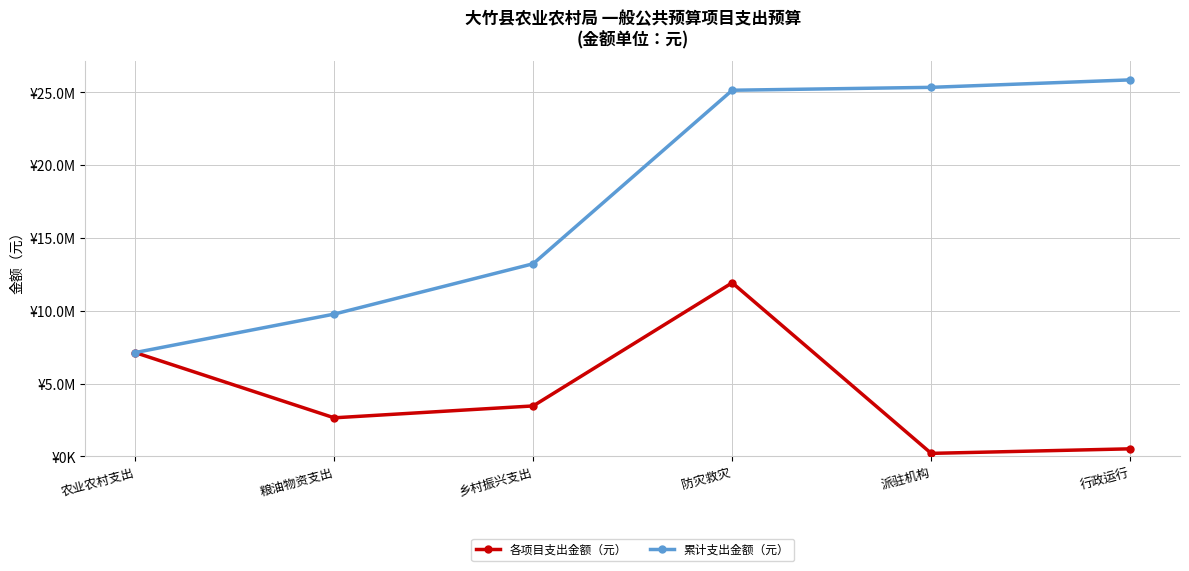

Which series changed the most between 农业农村支出 and 行政运行?

累计支出金额（元）